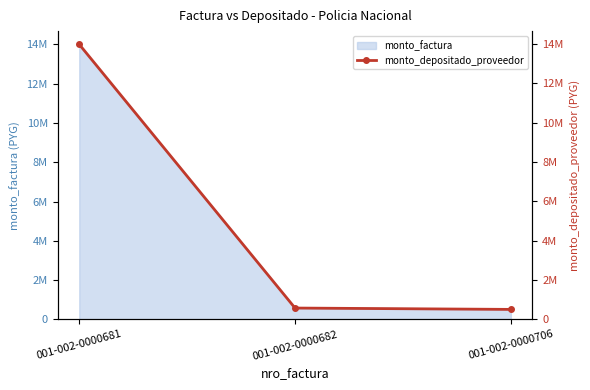

What is the change in value from 001-002-0000682 to 001-002-0000706?

-68750